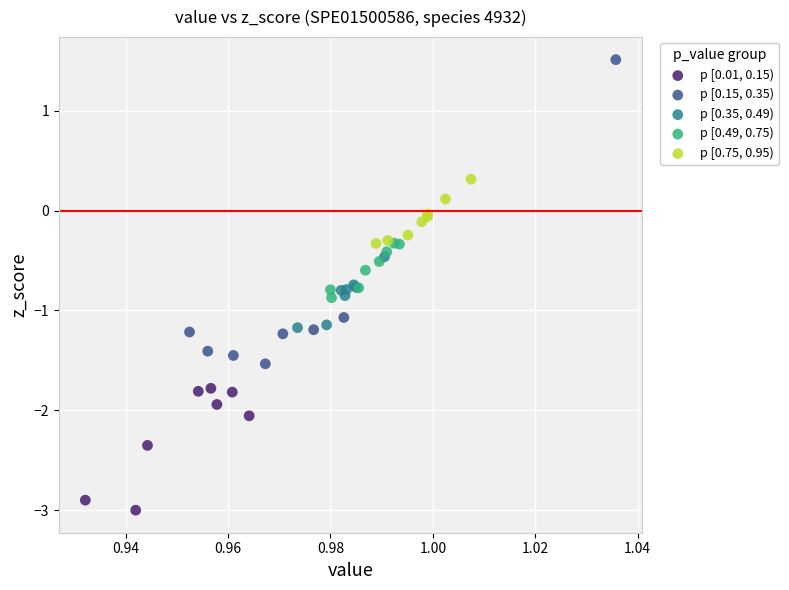

Which series has the widest spread of Y values?

p [0.15, 0.35)